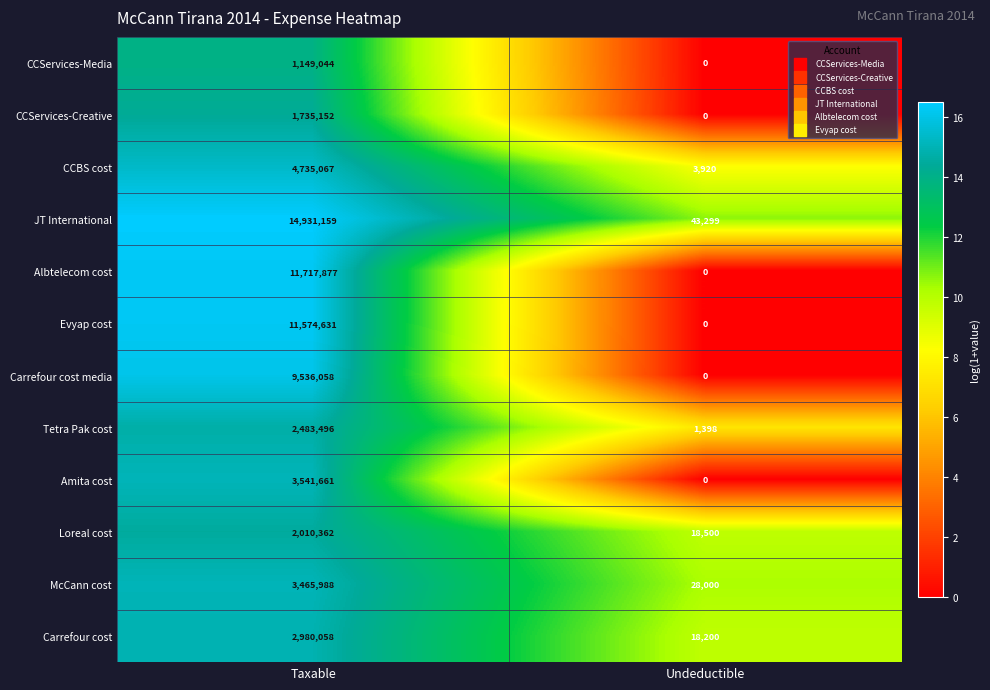

Reading right to left, list all the values displayed in this chart.

CCServices-Media: 0	1149044
CCServices-Creative: 0	1735152
CCBS cost: 3920	4735067
JT International: 43299	14931159
Albtelecom cost: 0	11717877
Evyap cost: 0	11574631
Carrefour cost media: 0	9536058
Tetra Pak cost: 1398	2483496
Amita cost: 0	3541661
Loreal cost: 18500	2010362
McCann cost: 28000	3465988
Carrefour cost: 18200	2980058